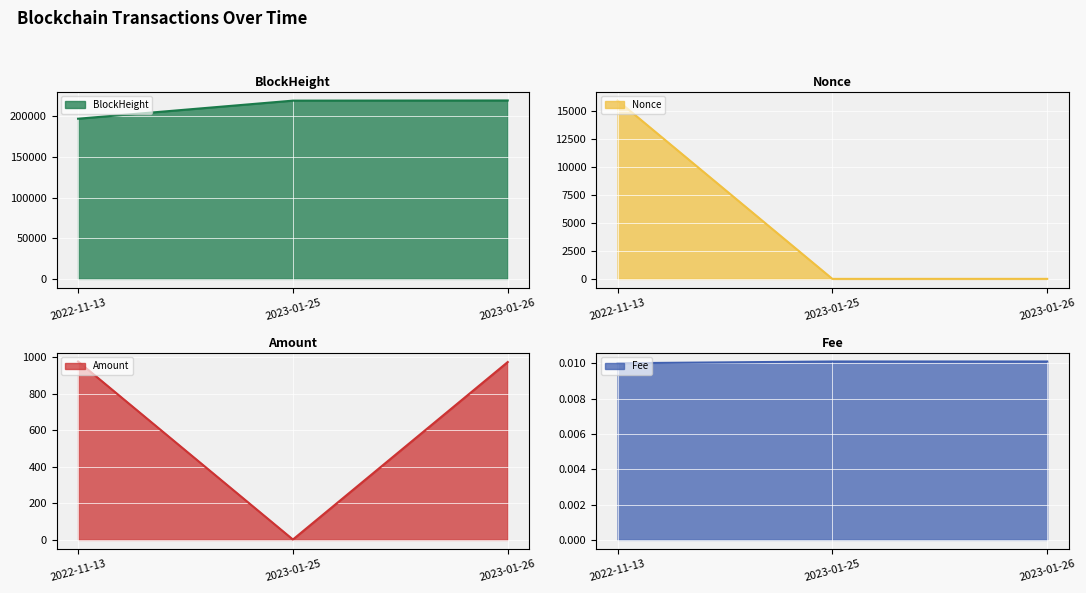

What is the total value across all series at 2022-11-13?

214096.4